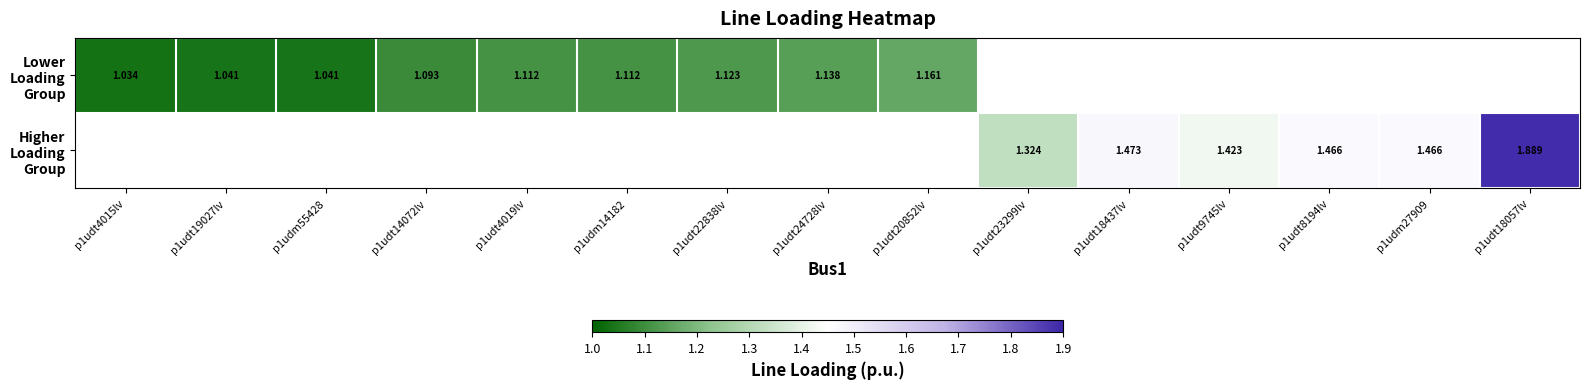

Which category has the lowest value in the Higher Loading Group series?

p1udt4015lv